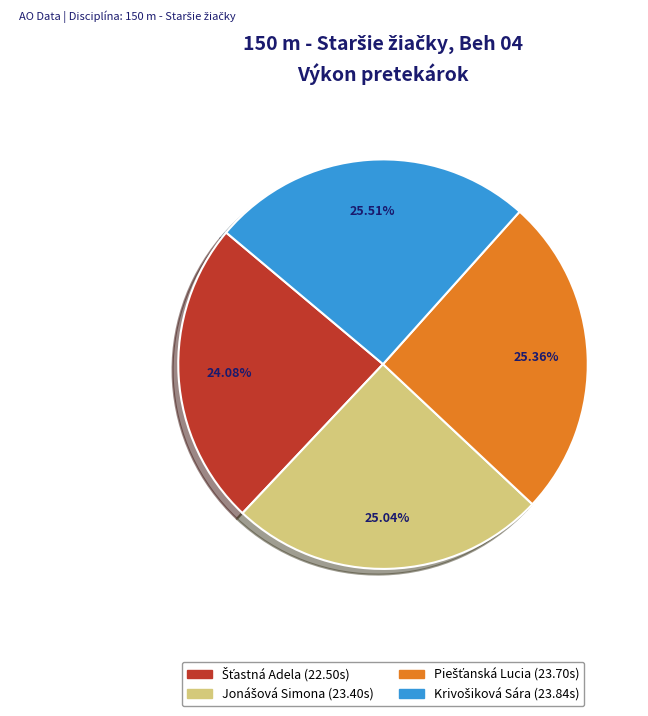

Does any single category account for the majority?

No